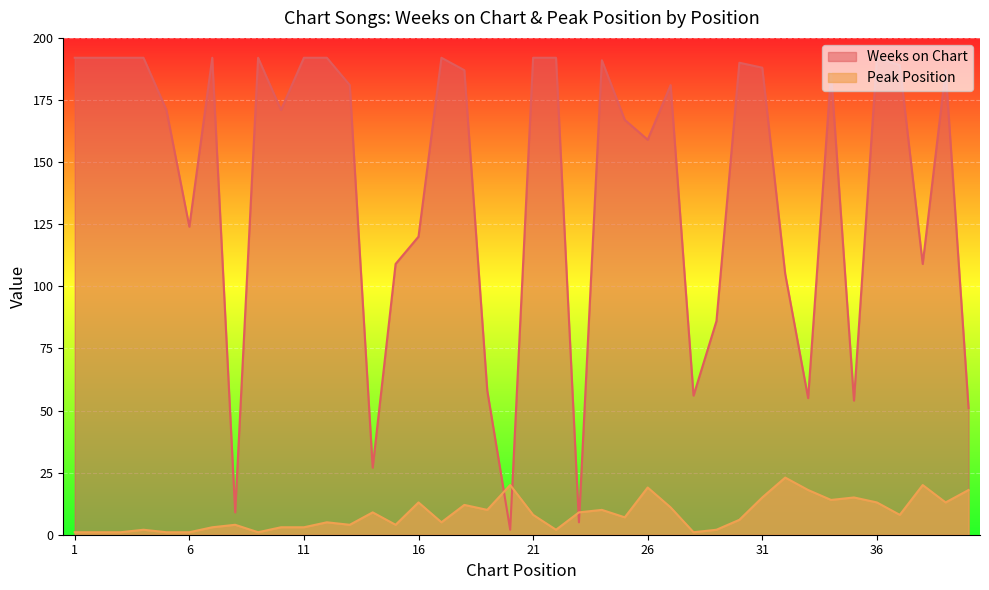

At which category does Weeks on Chart reach its first local peak?

7